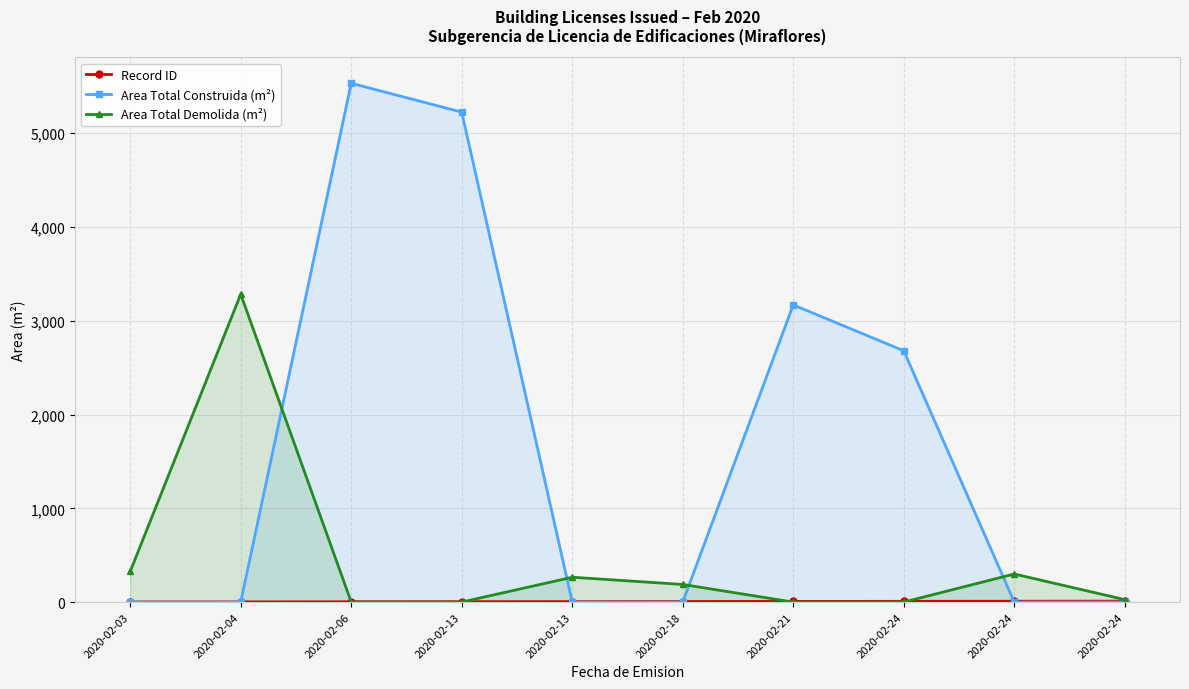

How many values in the Area Total Demolida (m²) series are below 187?

5